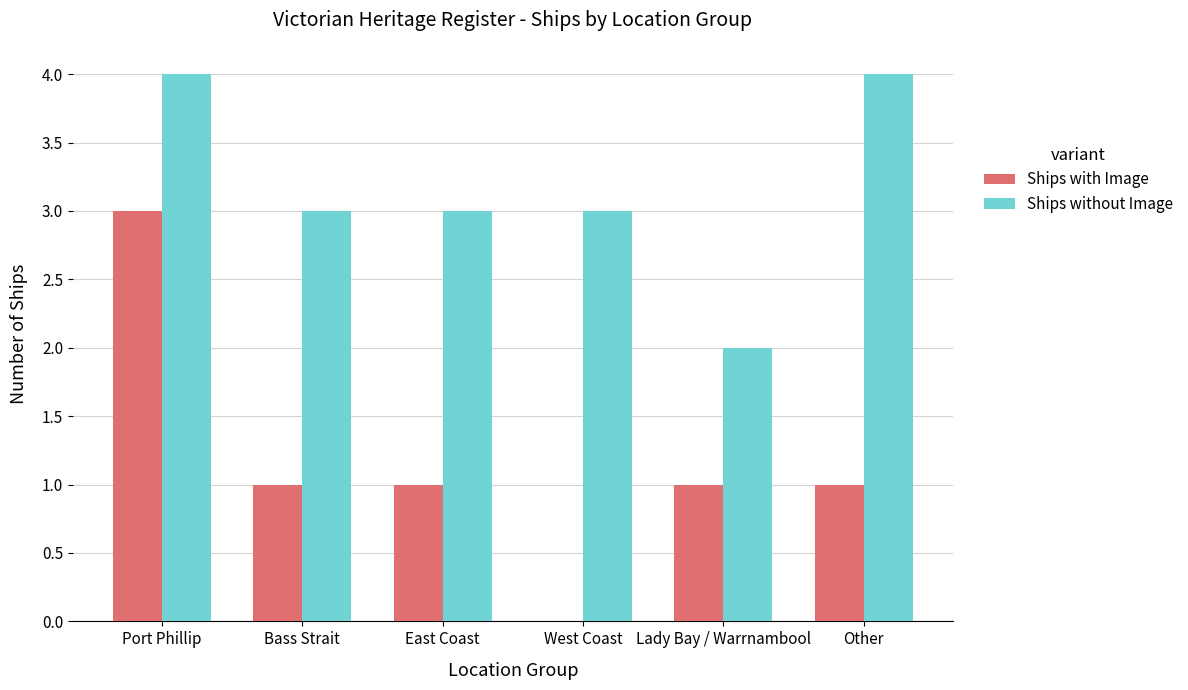

What is the average value of the Ships with Image series?

1